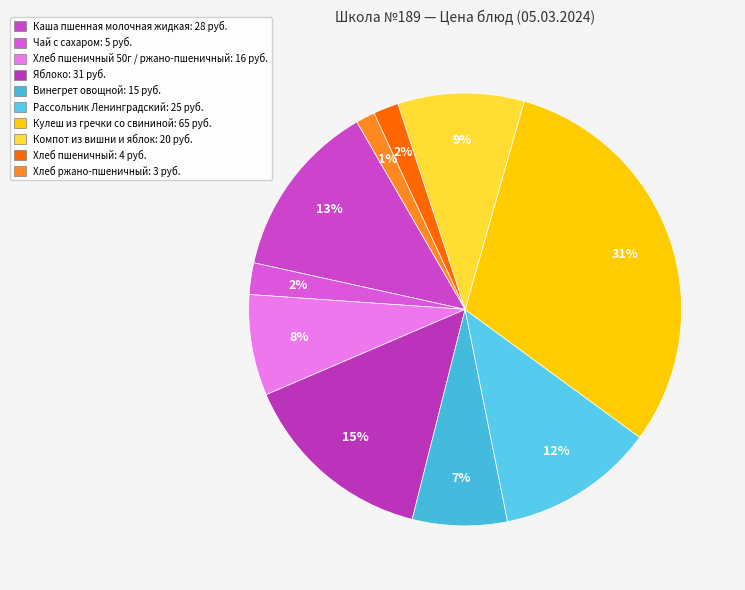

How many slices are in this pie chart?

10